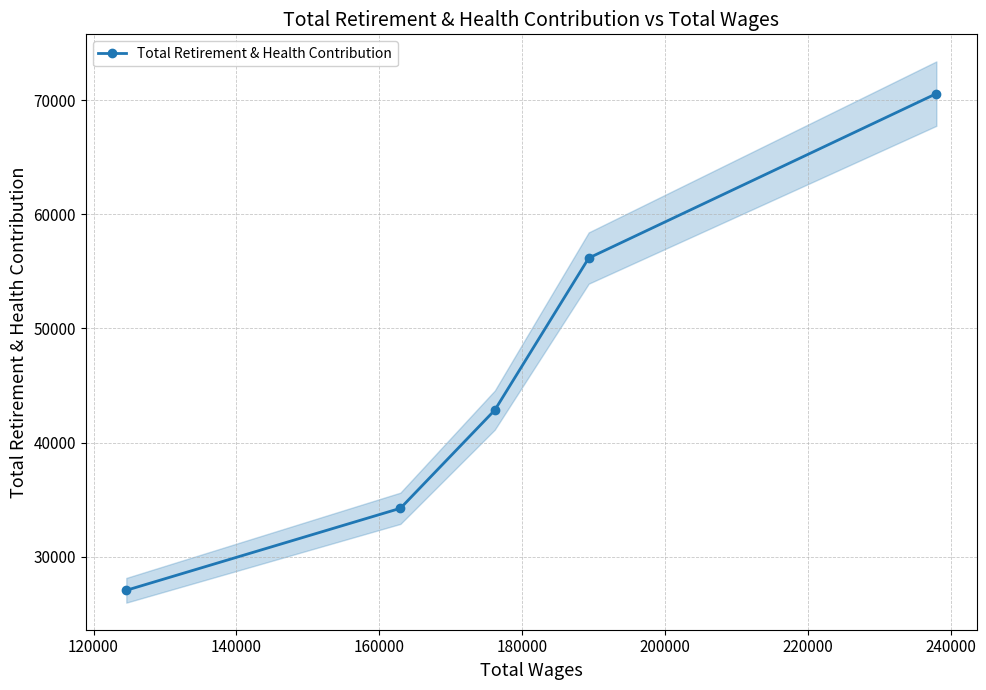

What is the change in value from 120000 to 180000?

+36329